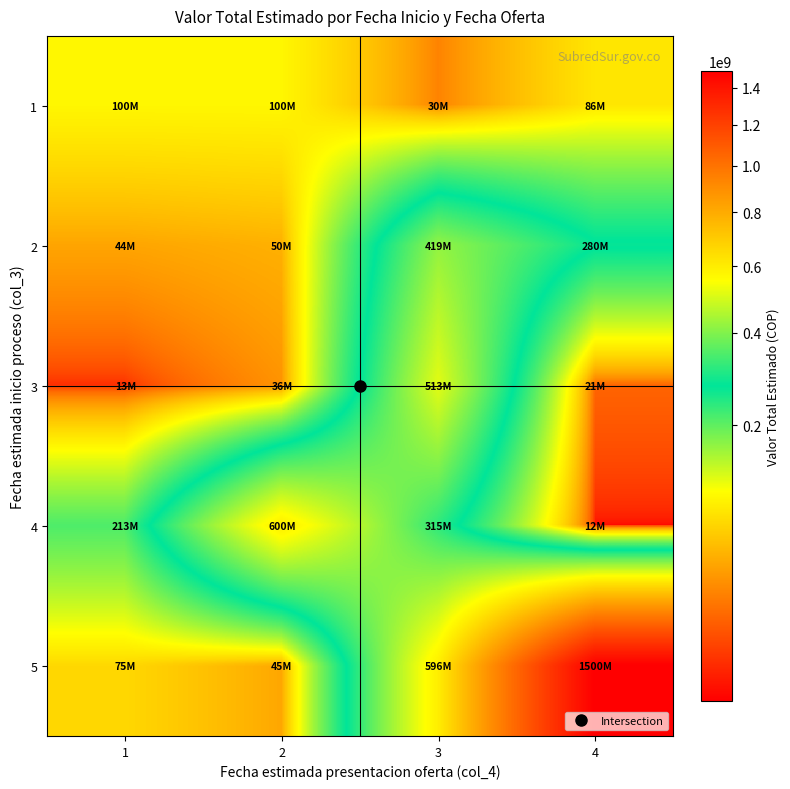

How many series are shown in this chart?

5